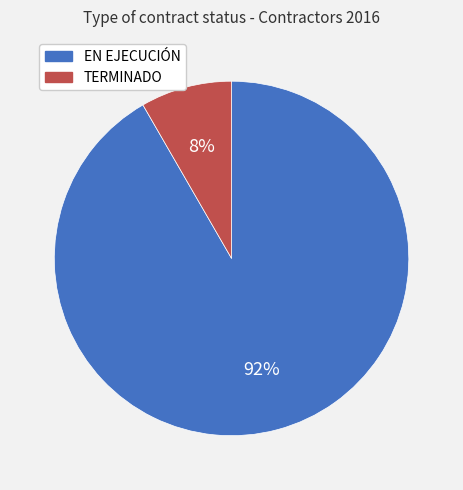

Is the sum of TERMINADO and EN EJECUCIÓN greater than half?

Yes